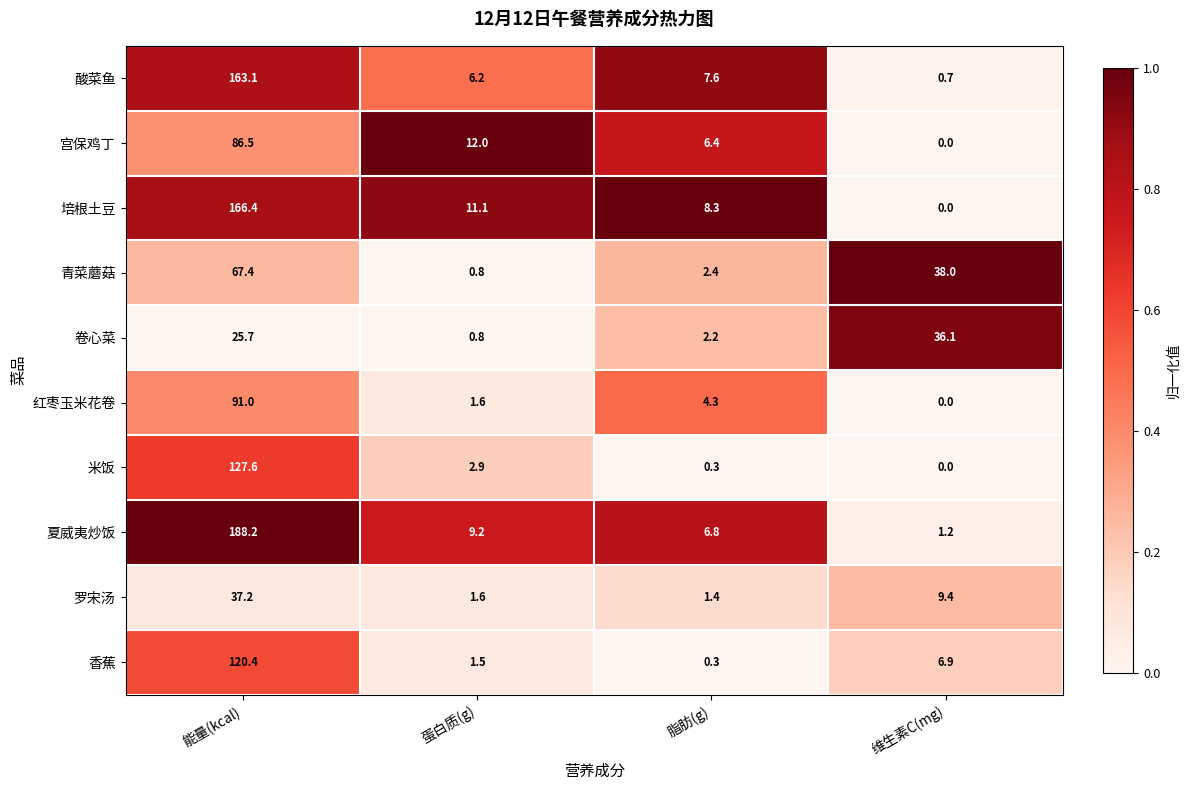

Which series has the largest range (max minus min)?

夏威夷炒饭